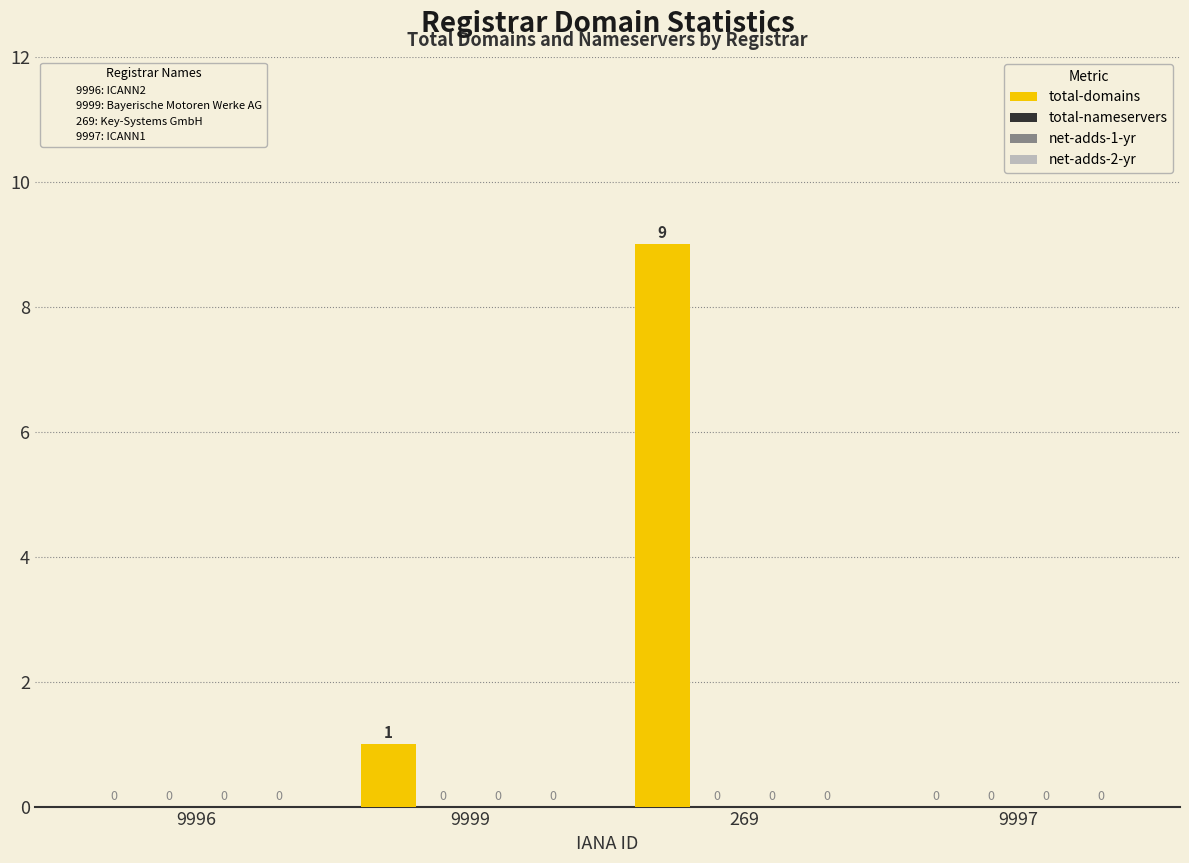

What is the sum of all values?

10